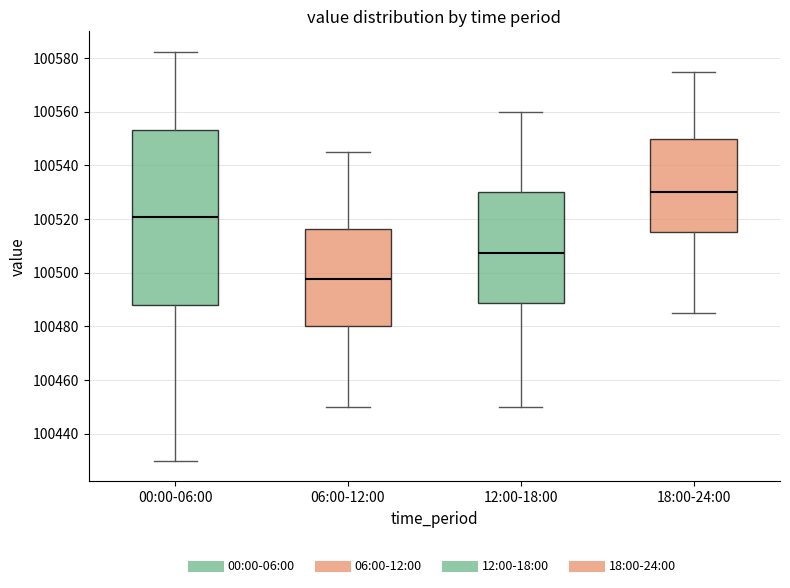

Reading left to right, transcribe this box plot: for each box, give where its median line is, the range the box spans, and where its two whiskers end, as read against the y-axis. The values are not printed on the chart, so give them approximately, as read against the axis.

00:00-06:00: median 100520, box 100488 to 100554, whiskers 100430 to 100582
06:00-12:00: median 100498, box 100480 to 100516, whiskers 100450 to 100546
12:00-18:00: median 100508, box 100488 to 100530, whiskers 100450 to 100560
18:00-24:00: median 100530, box 100516 to 100550, whiskers 100486 to 100576